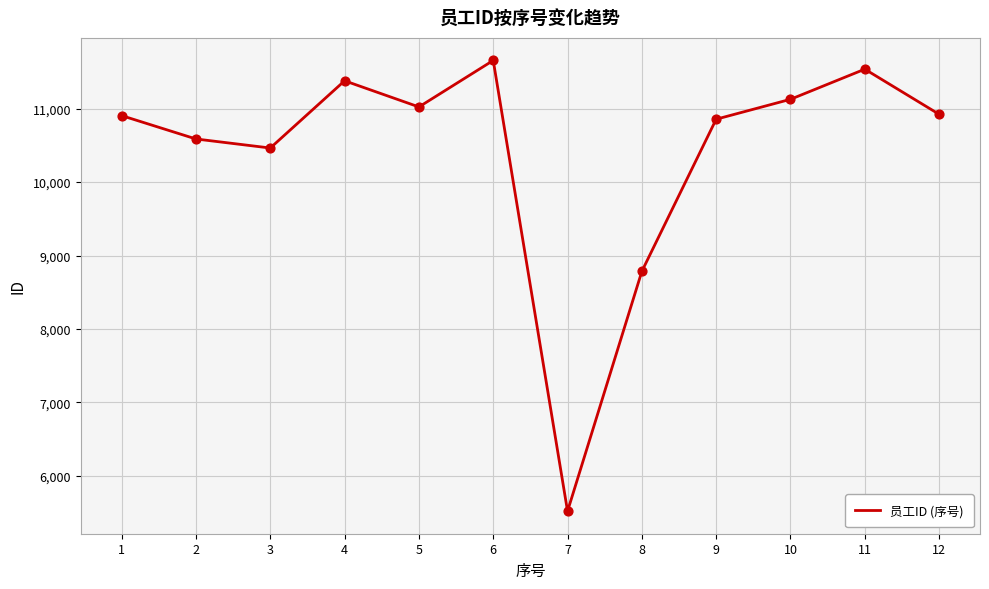

What is the change in value from 7 to 8?

+3264